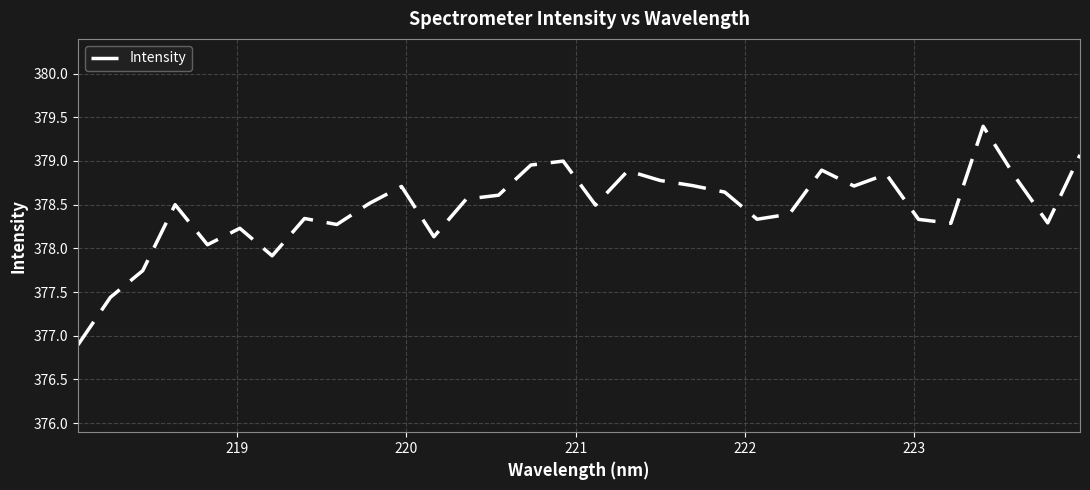

What is the greatest value displayed?

379.4